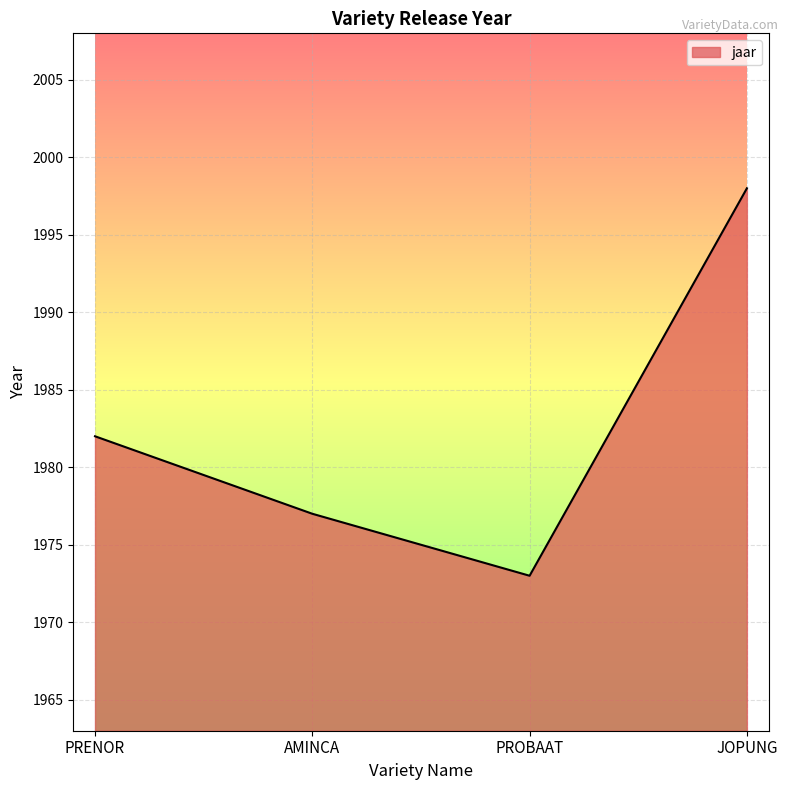

List the labels in order of value, smallest first.

PROBAAT, AMINCA, PRENOR, JOPUNG